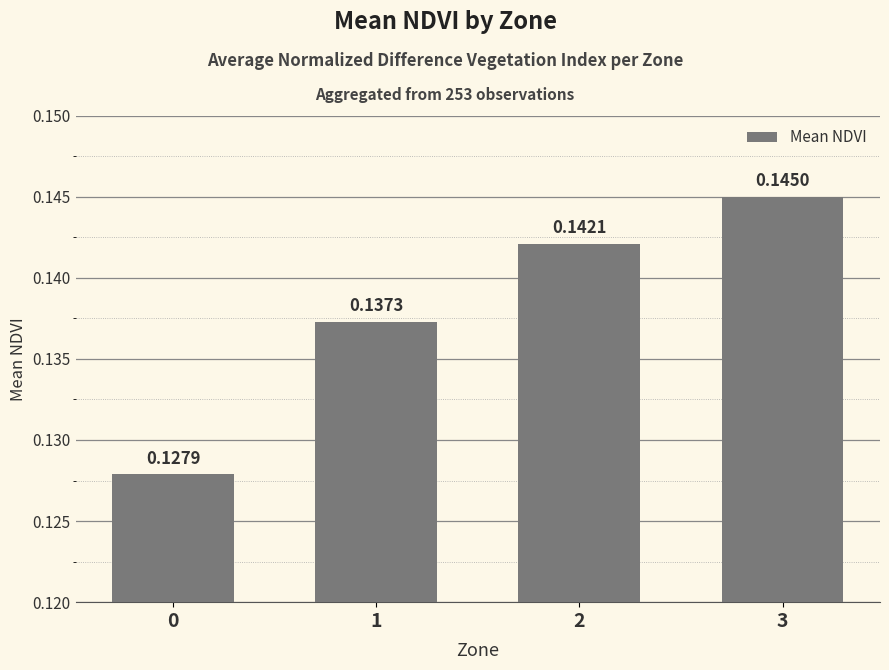

List the labels in order of value, smallest first.

0, 1, 2, 3